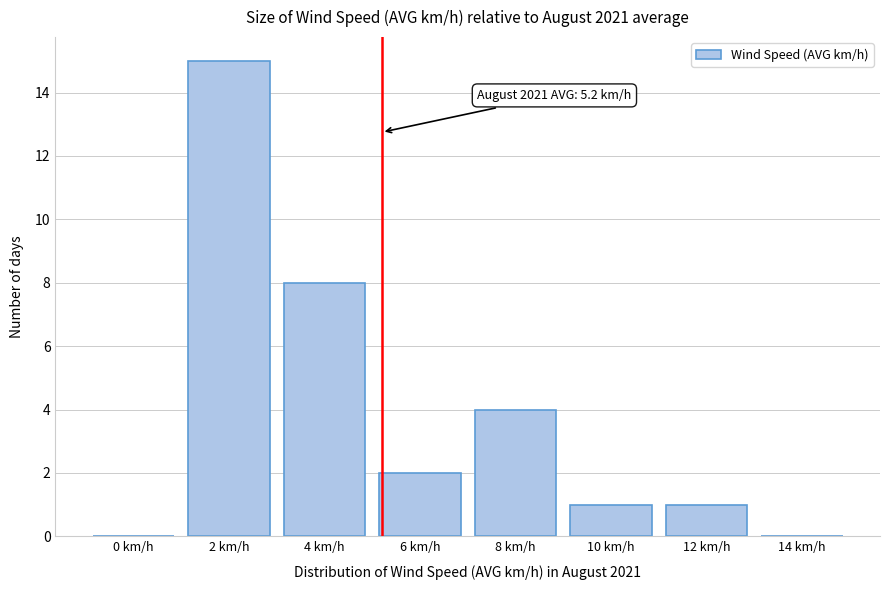

Reading right to left, what are all the values shown in this chart?

14 km/h=0	12 km/h=1	10 km/h=1	8 km/h=4	6 km/h=2	4 km/h=8	2 km/h=15	0 km/h=0